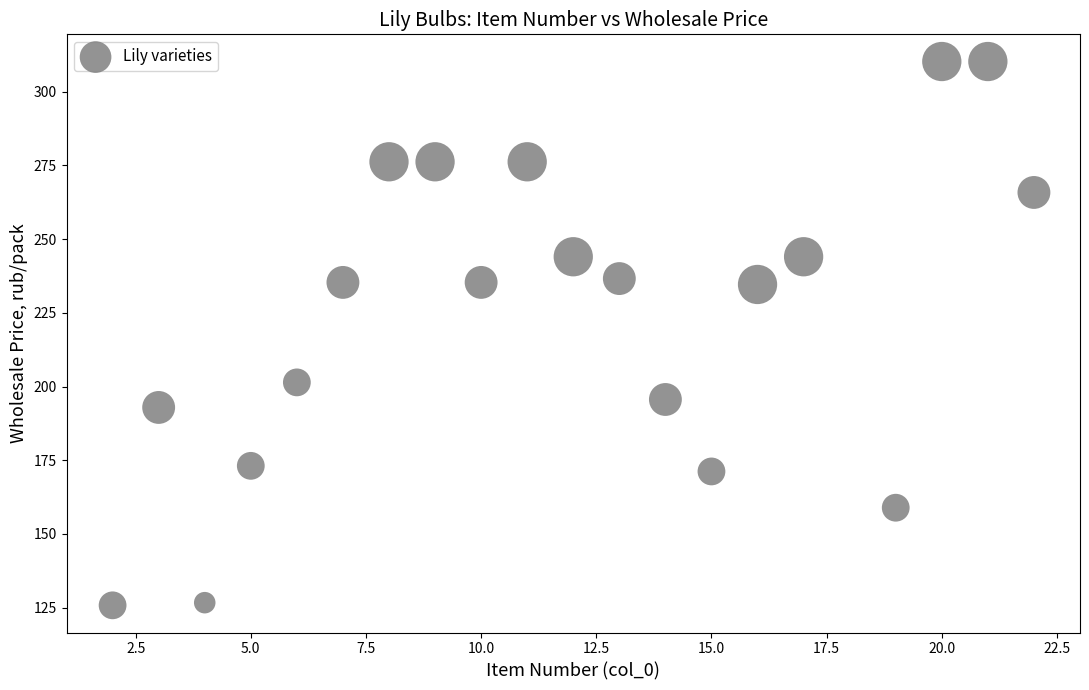

What is the range of X values (max minus min)?

20.0